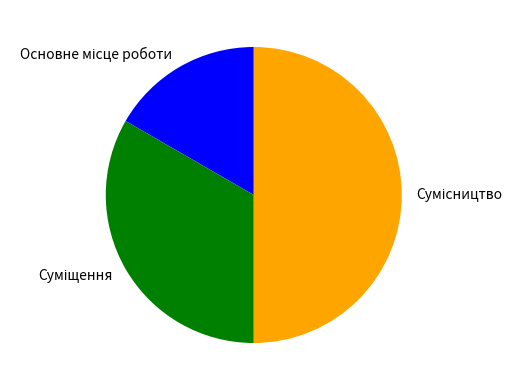

How many slices are in this pie chart?

3